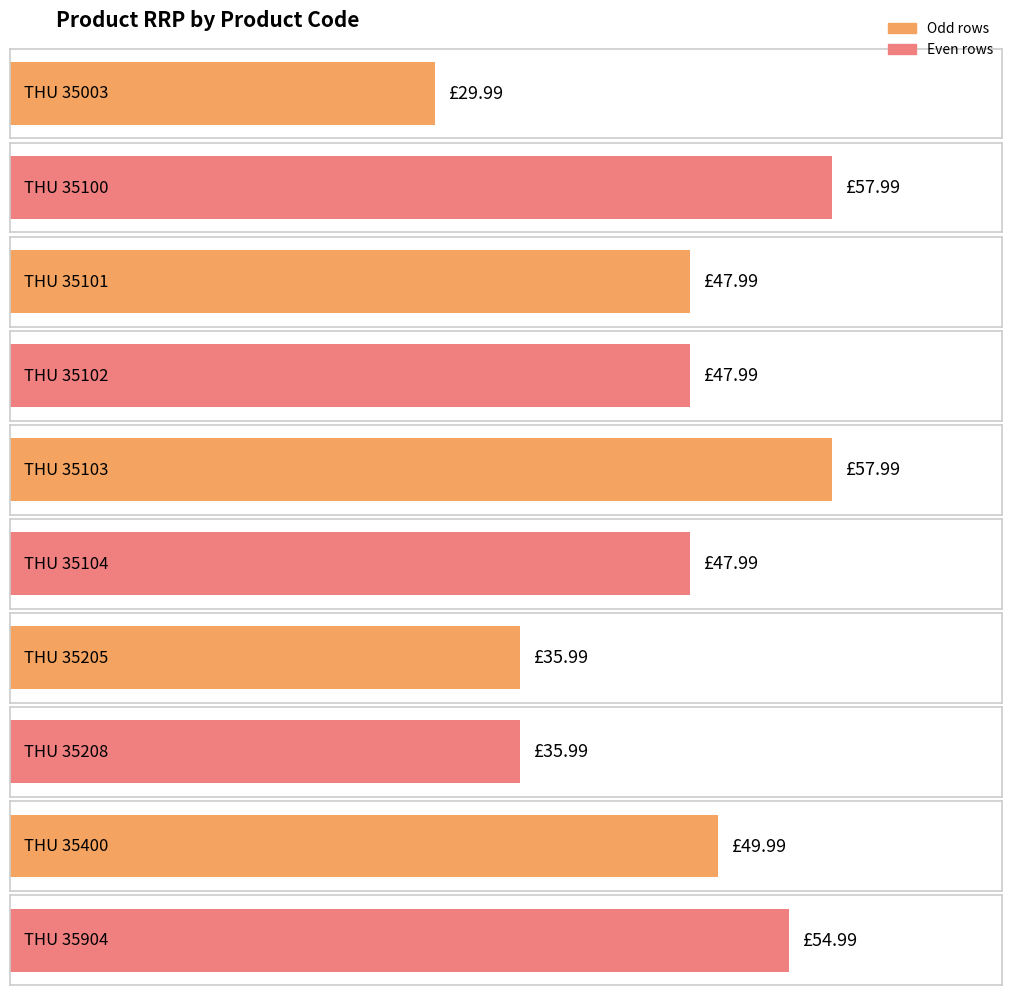

Count the number of categories in the chart.

10